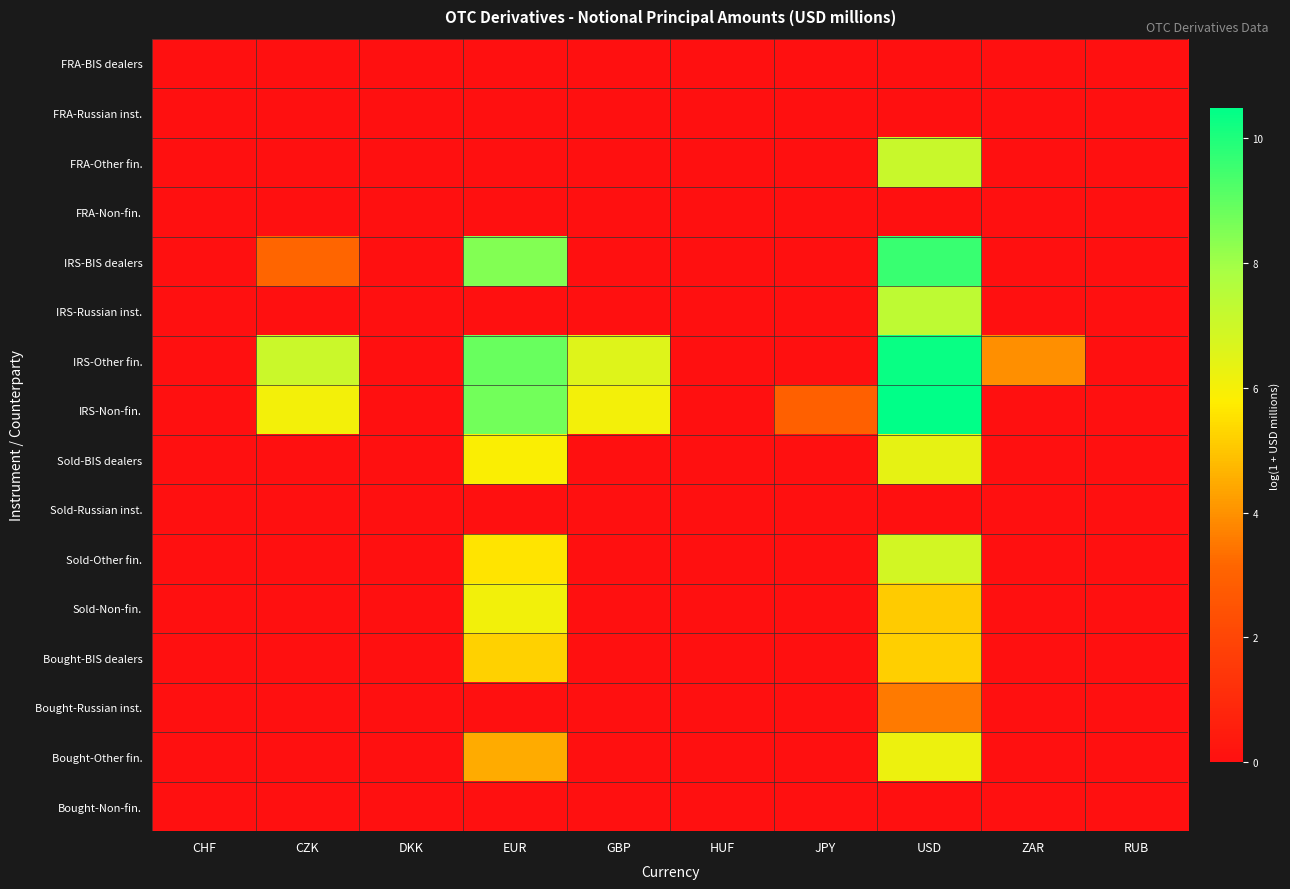

What is the greatest value displayed?

10.5